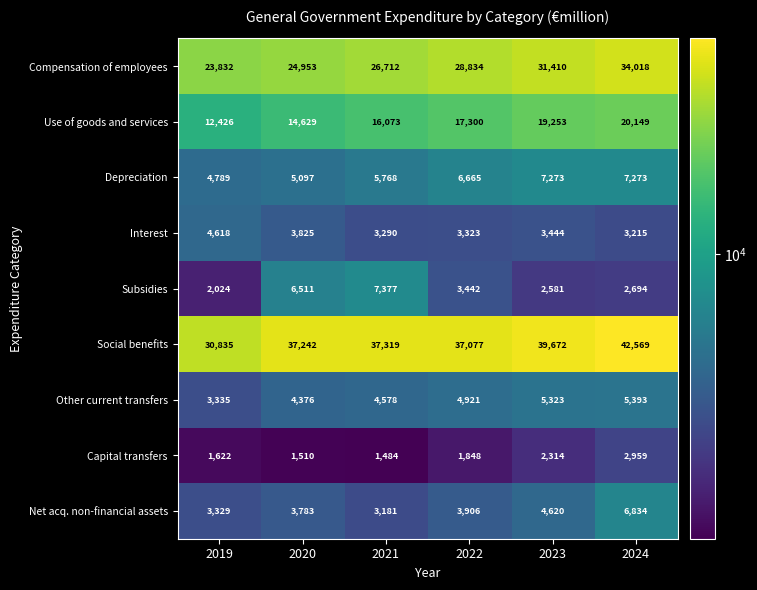

What is the sum of the Interest values at 2019 and 2021?

7908